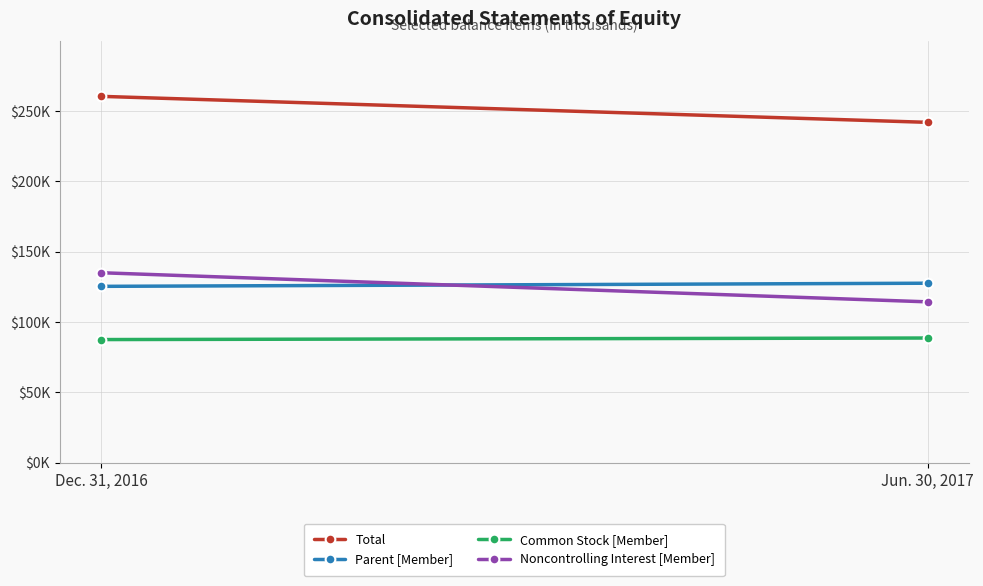

At how many categories does at least one series exceed 171026?

2